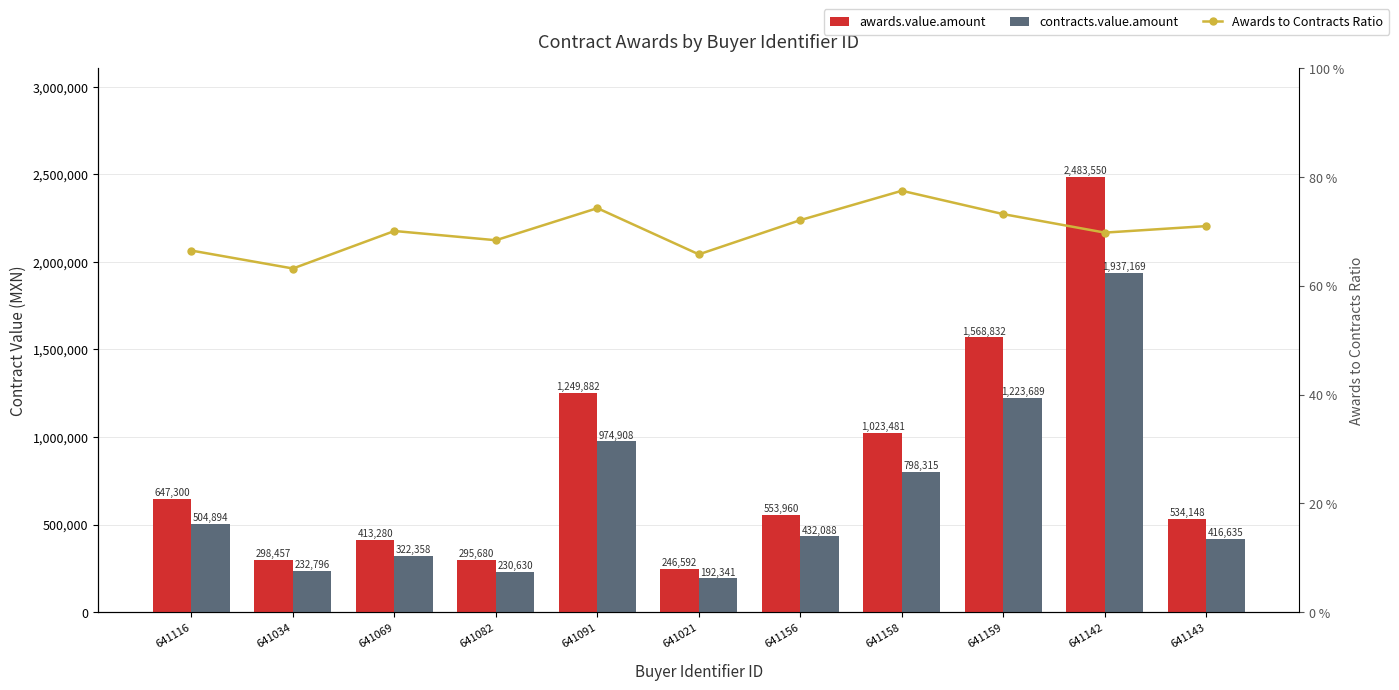

What is the value of the contracts.value.amount bar at the 1st from the left?

504894.0